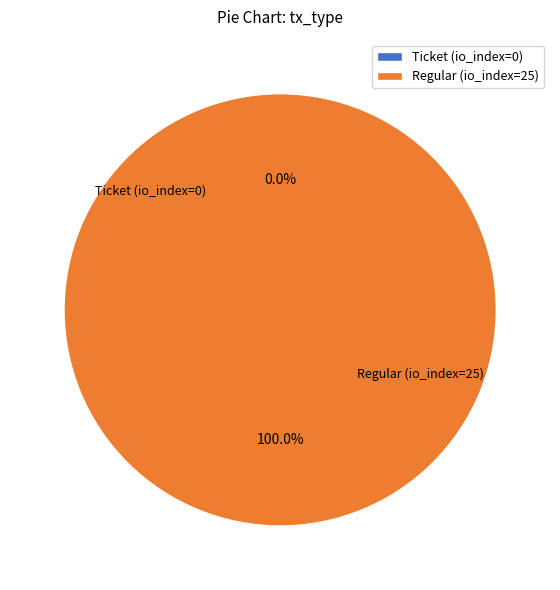

Is it true that Regular (io_index=25) is 100% of the pie?

True